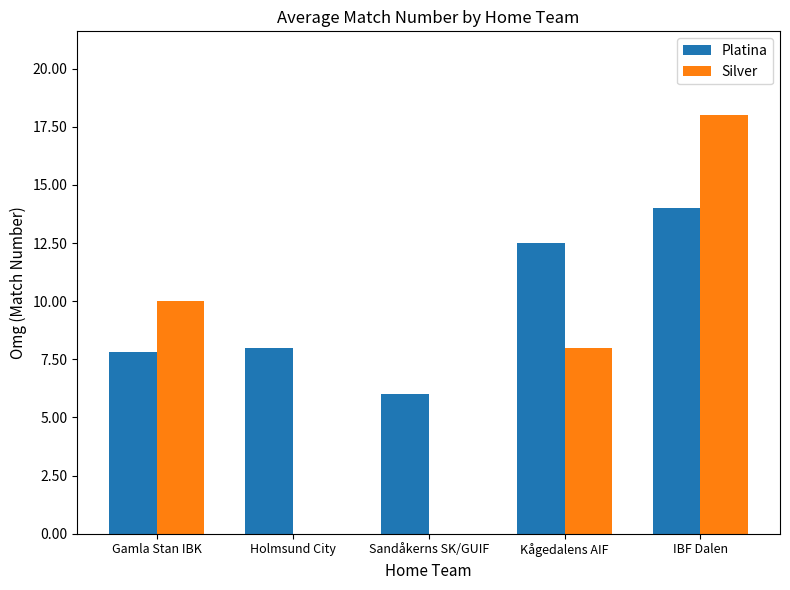

What is the sum of the Platina values at Sandåkerns SK/GUIF and Kågedalens AIF?

18.5